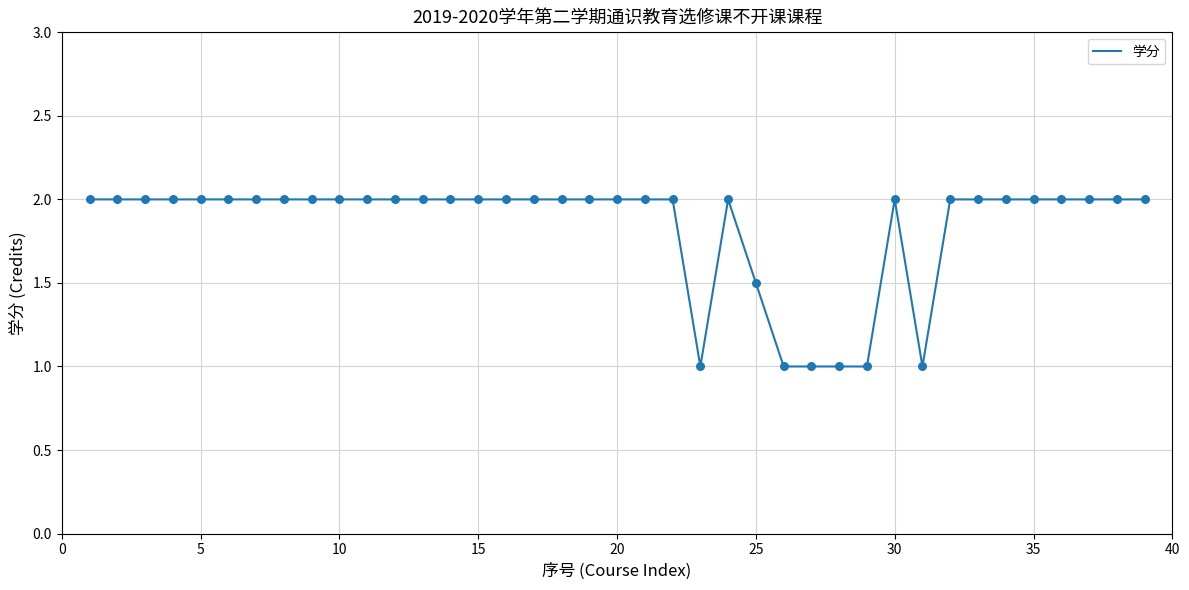

What is the minimum value shown in the chart?

1.0